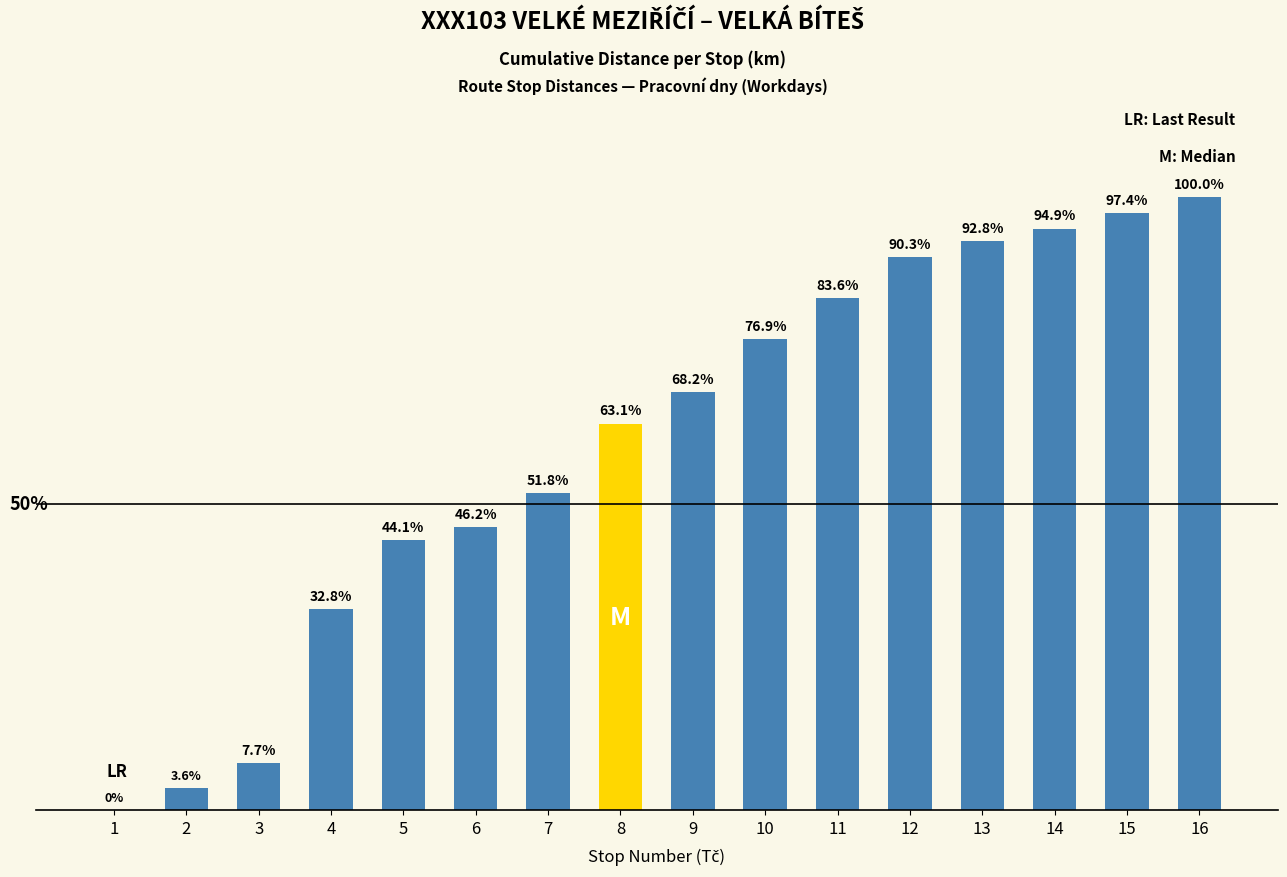

Are the bars horizontal?

No